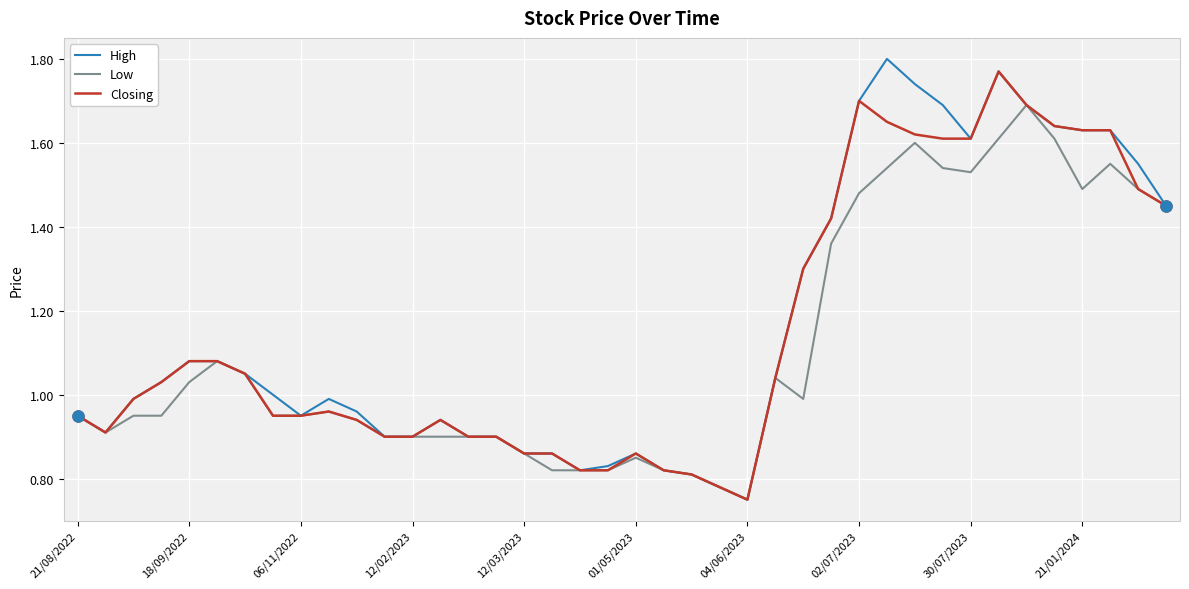

Which series has the largest range (max minus min)?

High